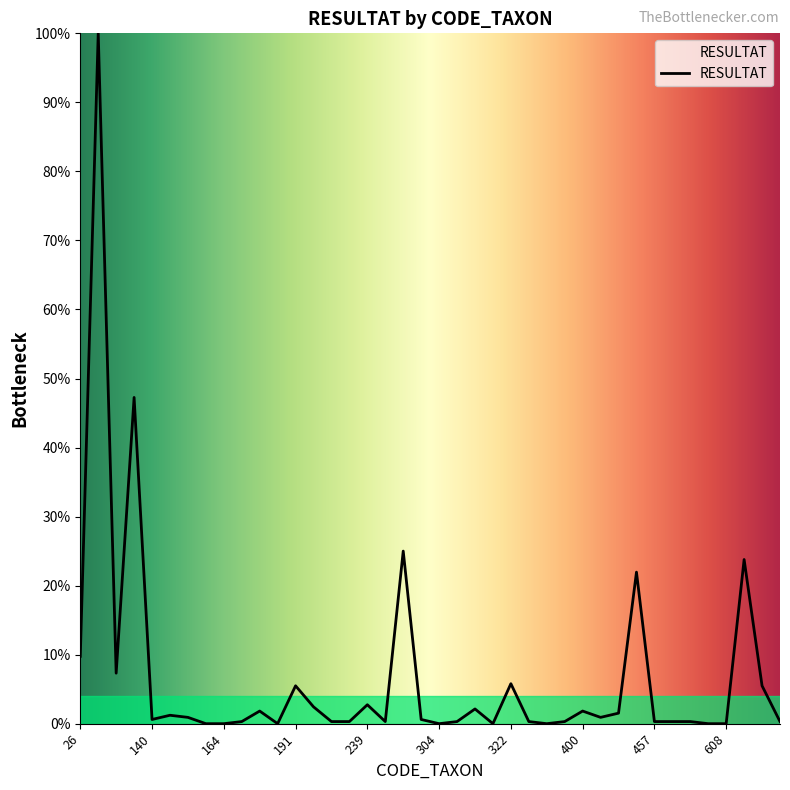

What is the maximum value shown in the chart?

100.0